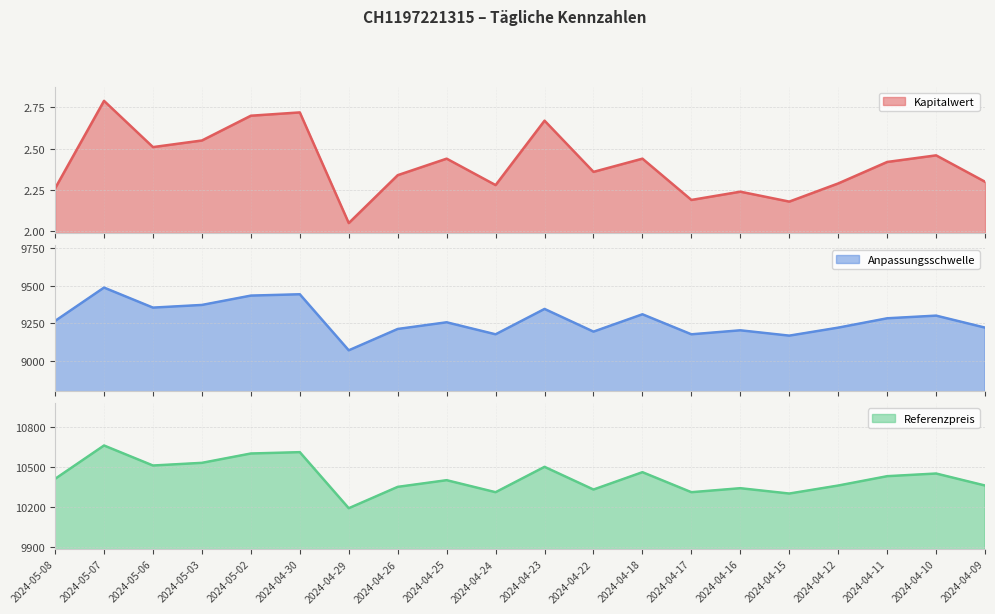

What is the total value across all series at 2024-04-09?

19582.7